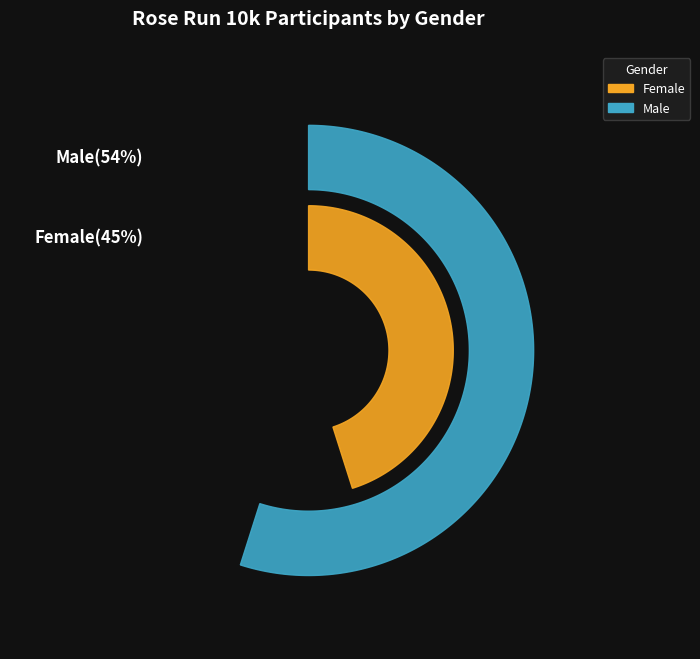

What percentage is the Female slice, to the nearest percent?

45%